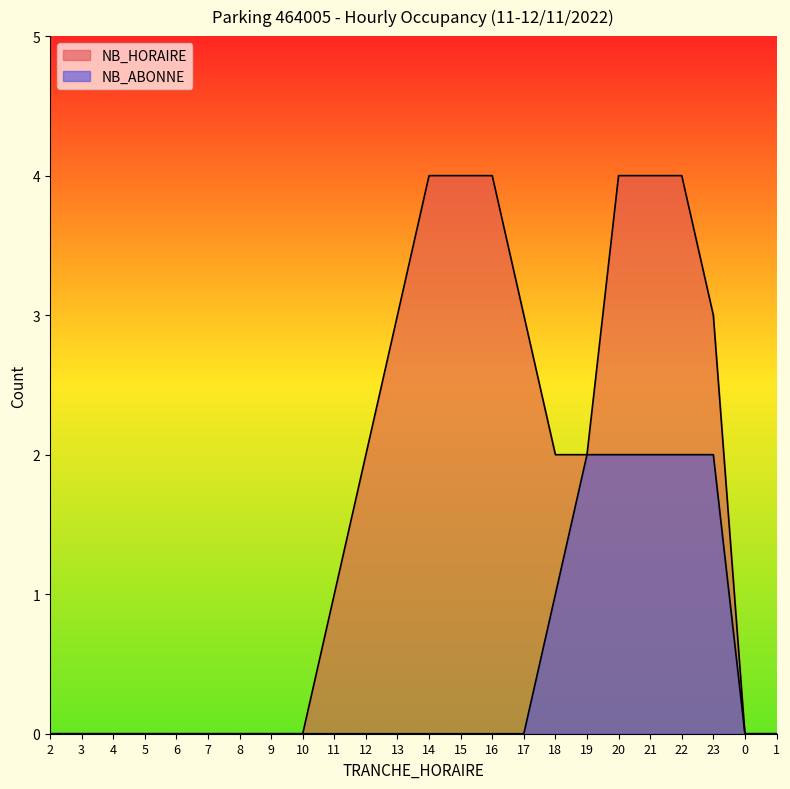

How many lines are shown in the chart?

2